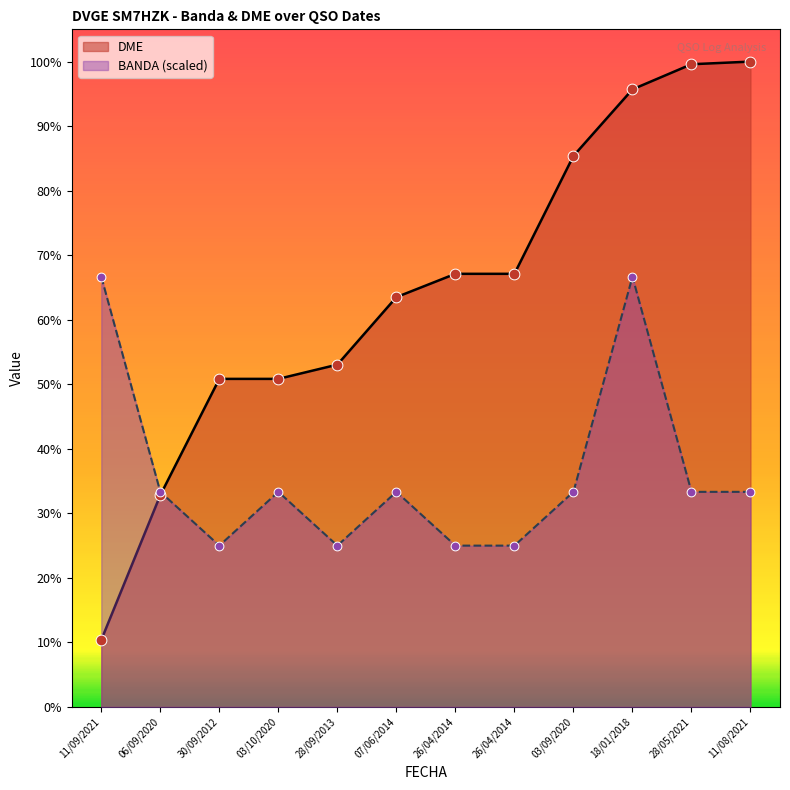

Which series reaches the maximum Y coordinate?

DME